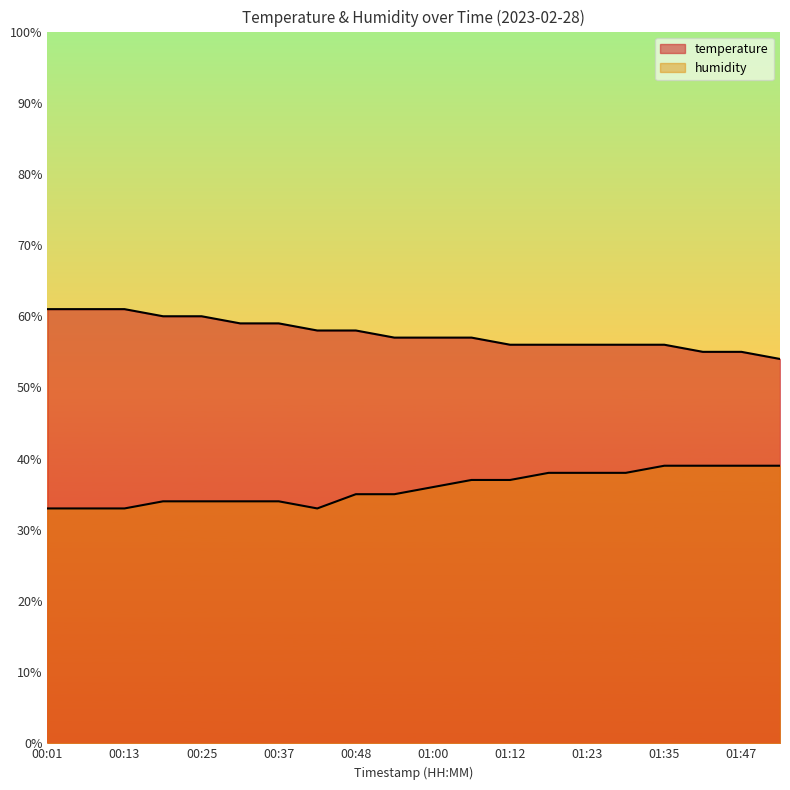

What is the value of the humidity point at the 15th from the left?

38.0